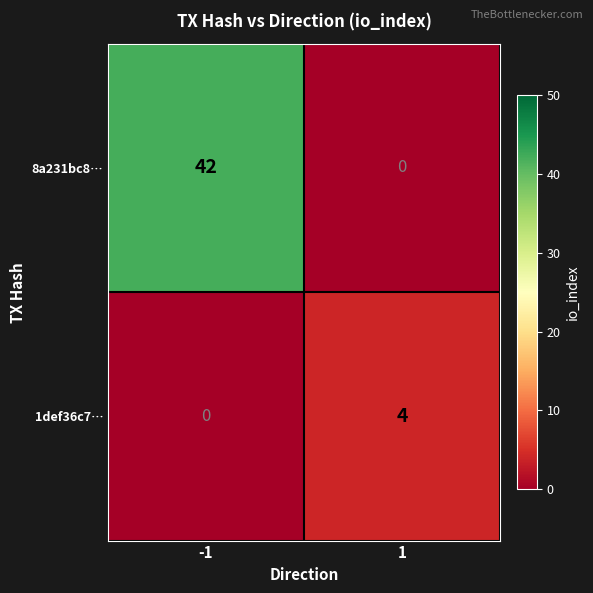

What is the difference between the highest and lowest values at 1?

4